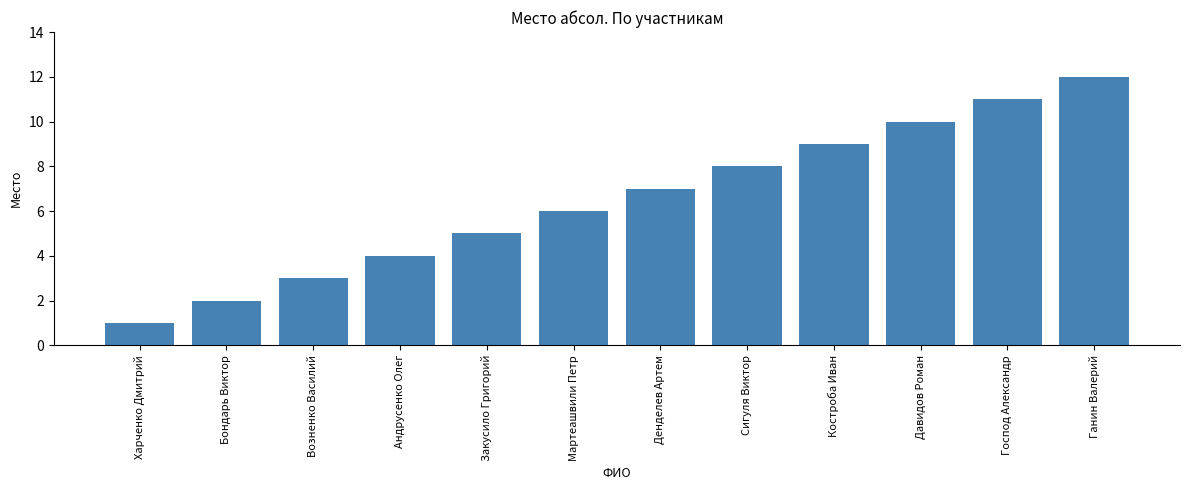

Is it true that the value at Возненко Василий is 4?

False